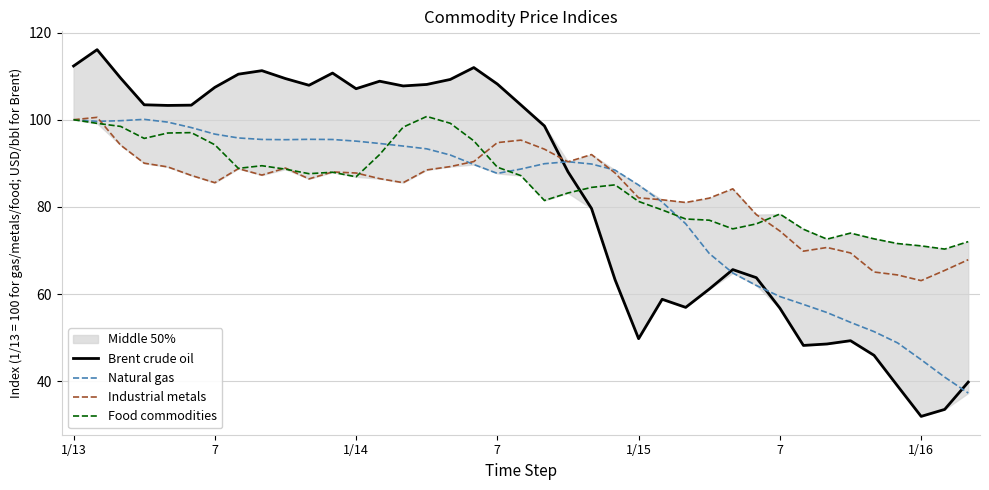

Where do Brent crude oil and Natural gas first cross each other?

20 and 21